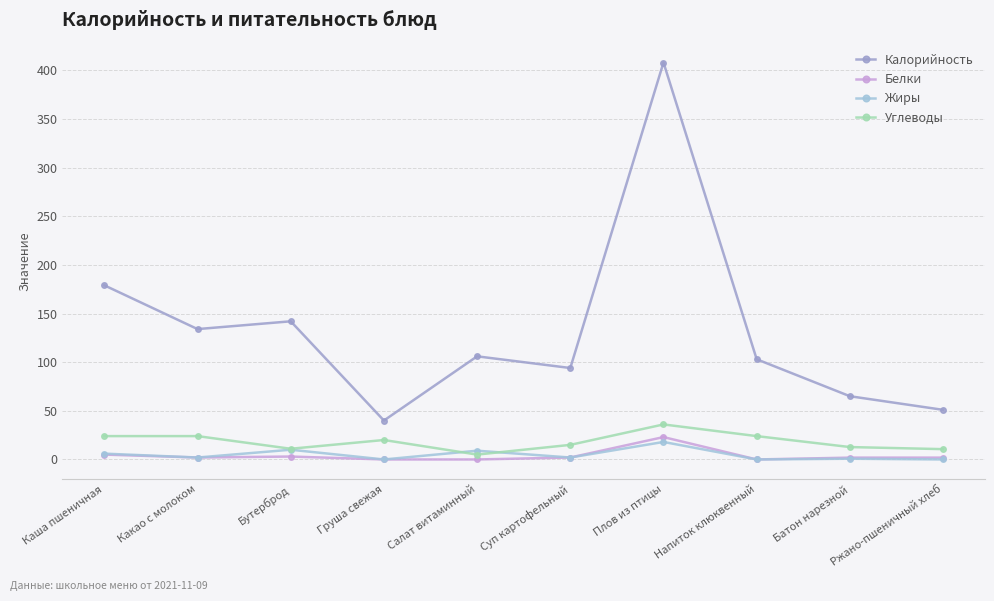

True or false: Белки has a value of 0.0 at Салат витаминный.

True